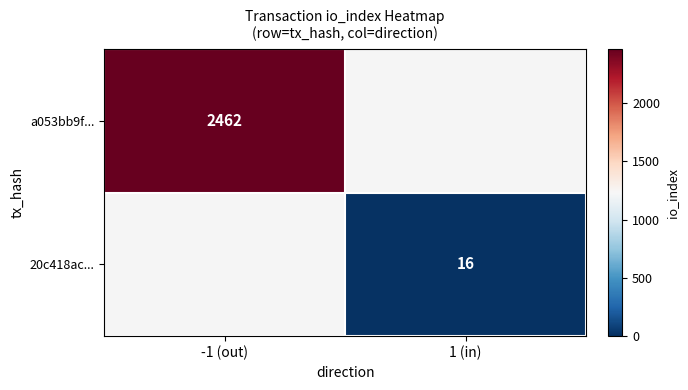

What is the smallest value displayed?

16.0